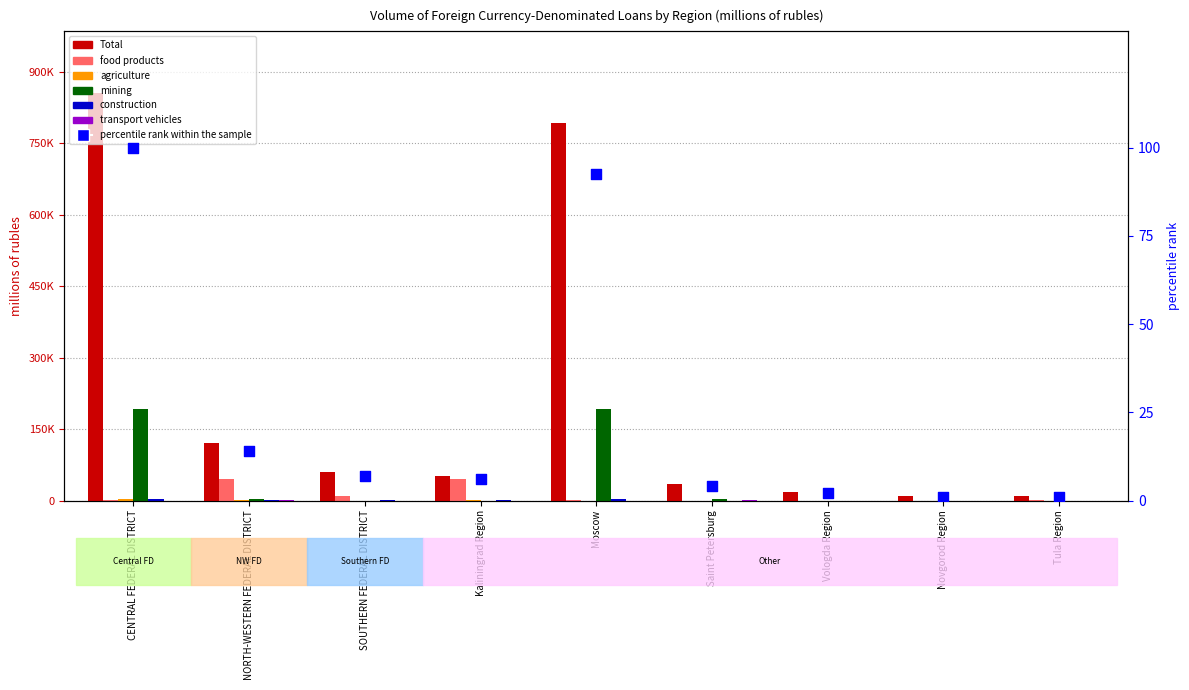

Which series contains the highest Y value?

Total